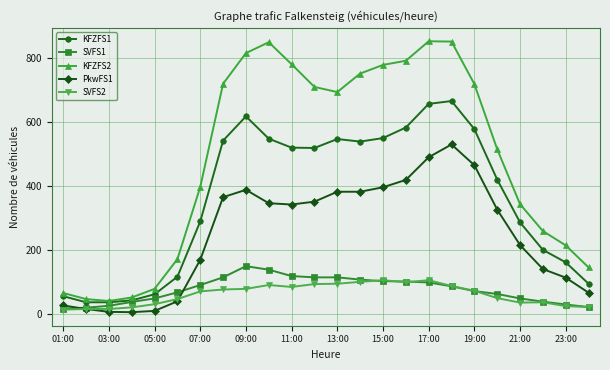

Count the number of categories in the chart.

24